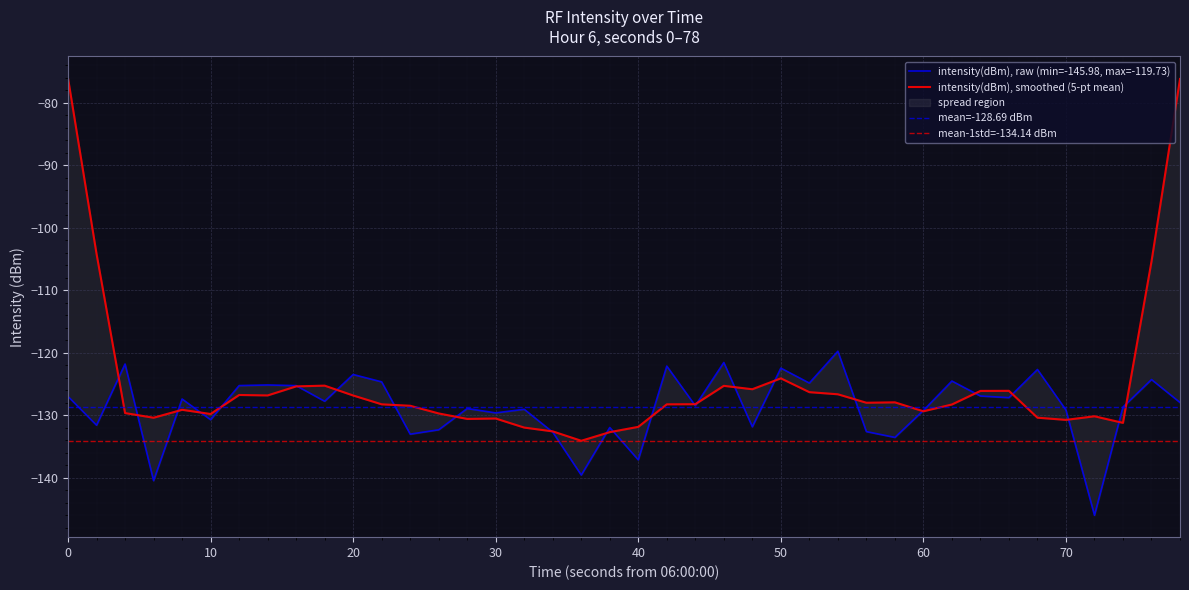

How many points are lower than both their immediate neighbors (excluding endpoints)?

14